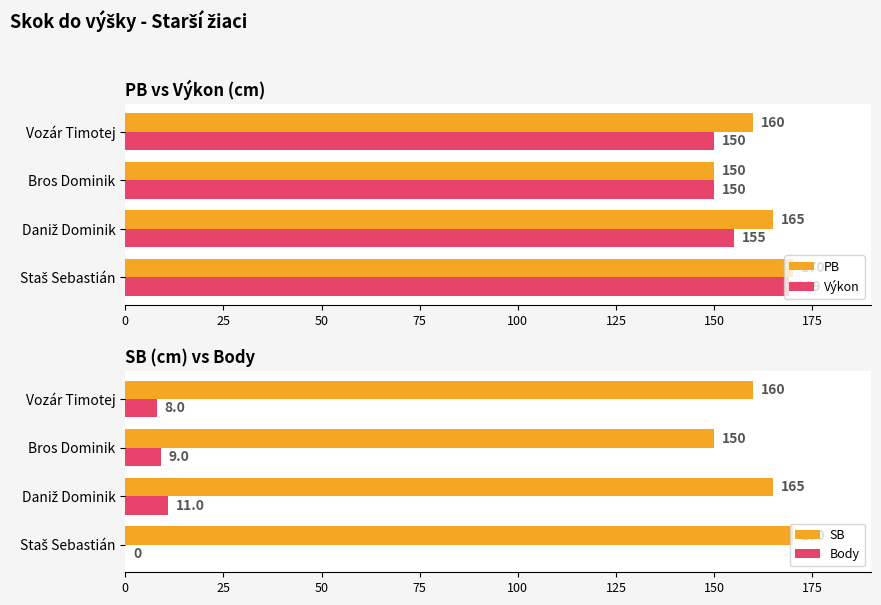

Reading left to right, extract all data points from this chart.

PB: 170	165	150	160
Výkon: 169	155	150	150
SB: 170	165	150	160
Body: 0	11	9	8